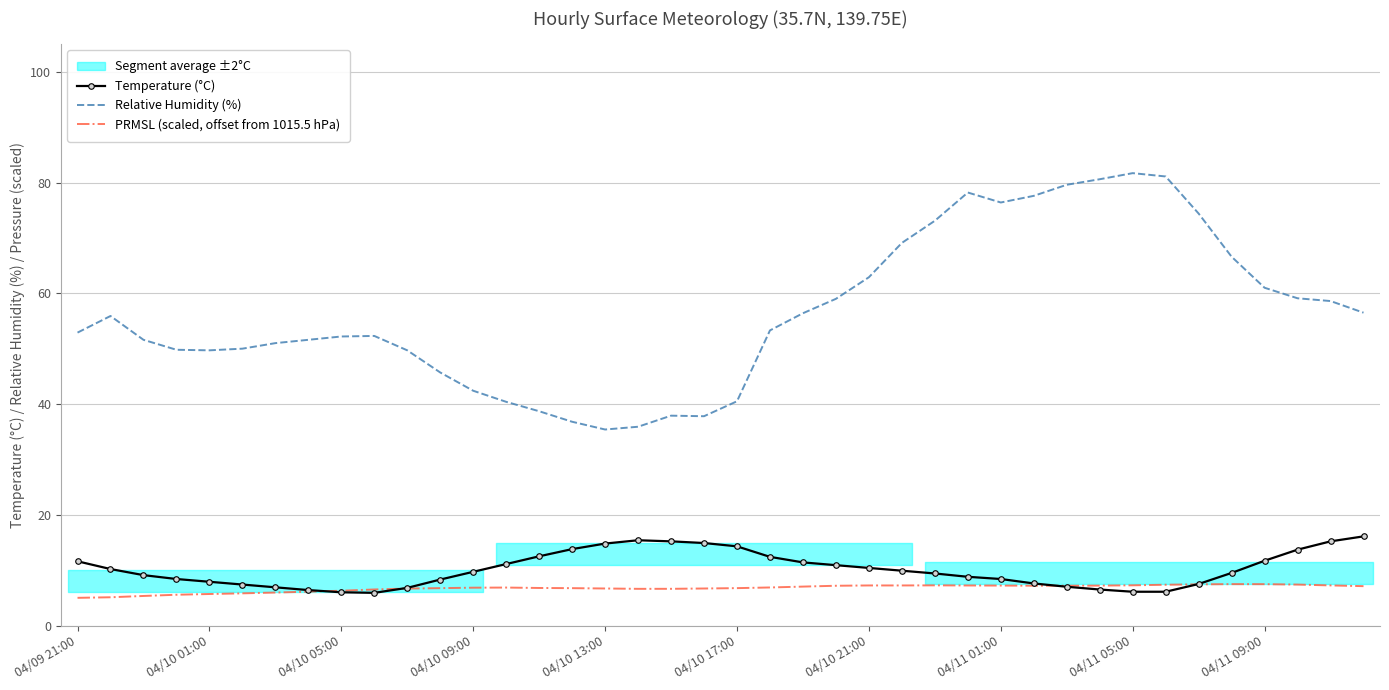

Is it true that PRMSL (scaled, offset from 1015.5 hPa) equals 7.2 at 30?

True